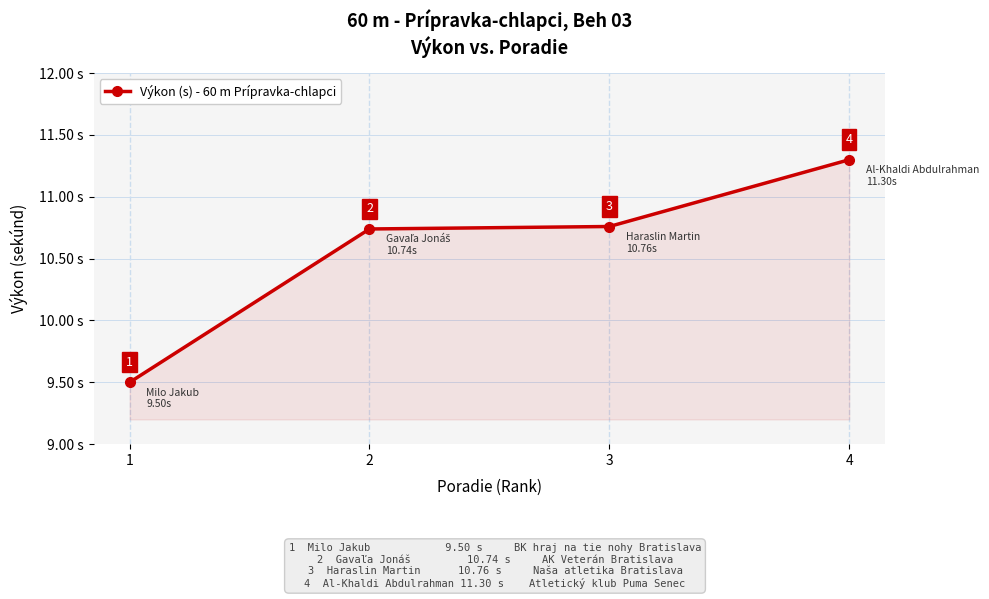

Is it true that the value at 4 is 11.3?

True